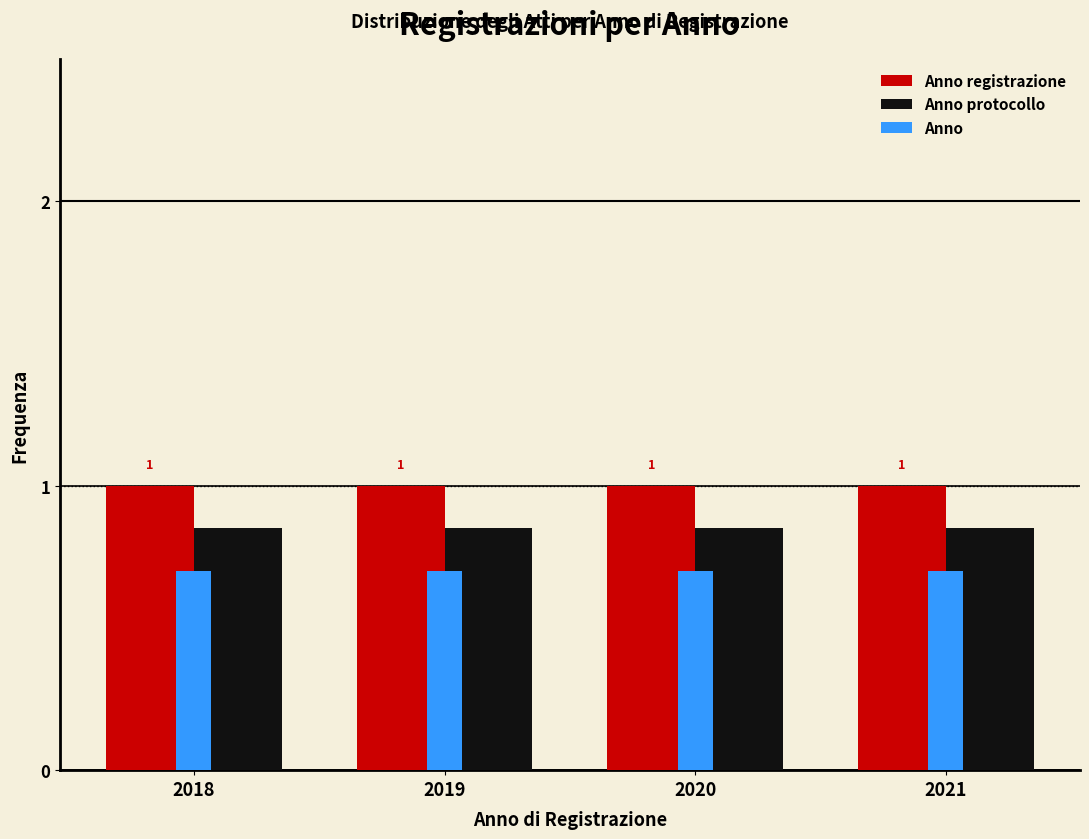

Is the value of Anno at 2021 greater than the value of Anno protocollo at 2019?

No